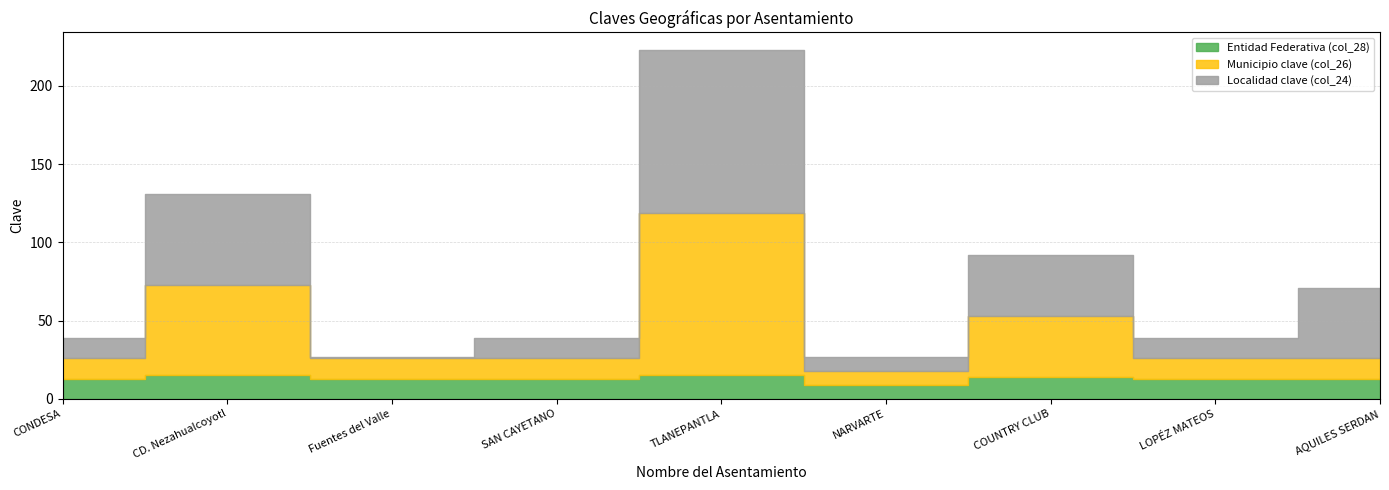

True or false: Municipio clave (col_26) and Localidad clave (col_24) intersect in this chart.

False